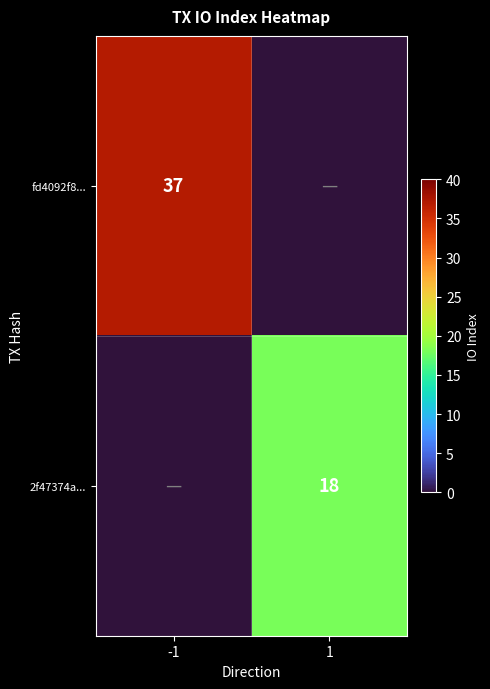

Count the number of data series in this chart.

2